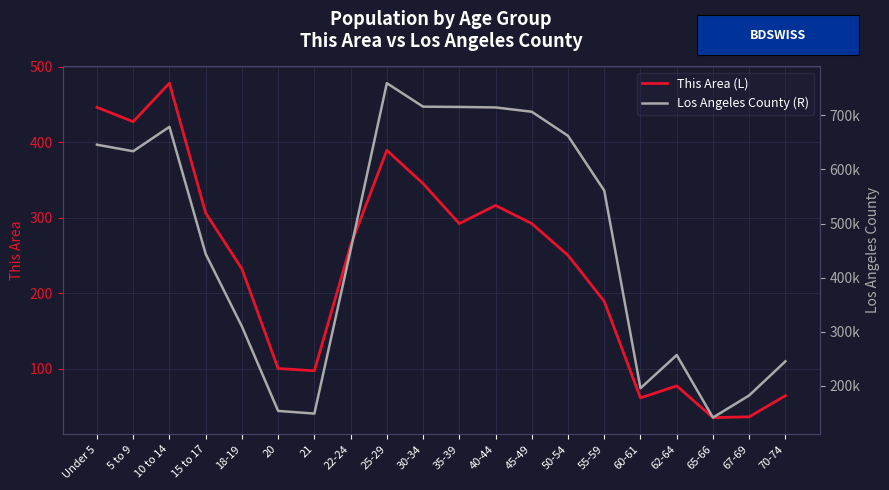

What is the greatest value displayed?

759602